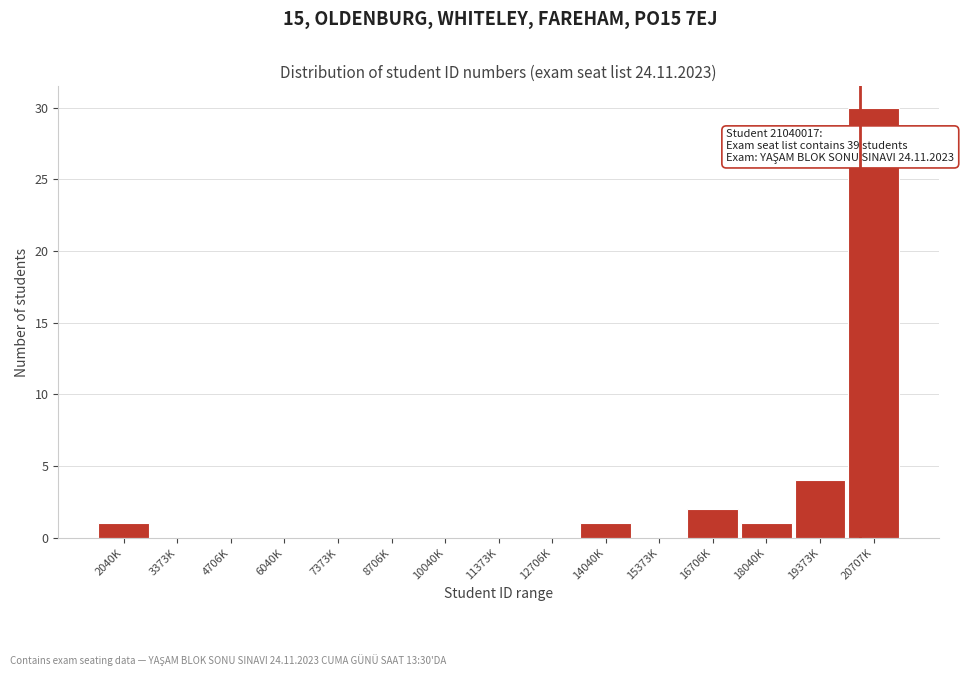

Reading left to right, extract all data points from this chart.

2040K=1	3373K=0	4706K=0	6040K=0	7373K=0	8706K=0	10040K=0	11373K=0	12706K=0	14040K=1	15373K=0	16706K=2	18040K=1	19373K=4	20707K=30